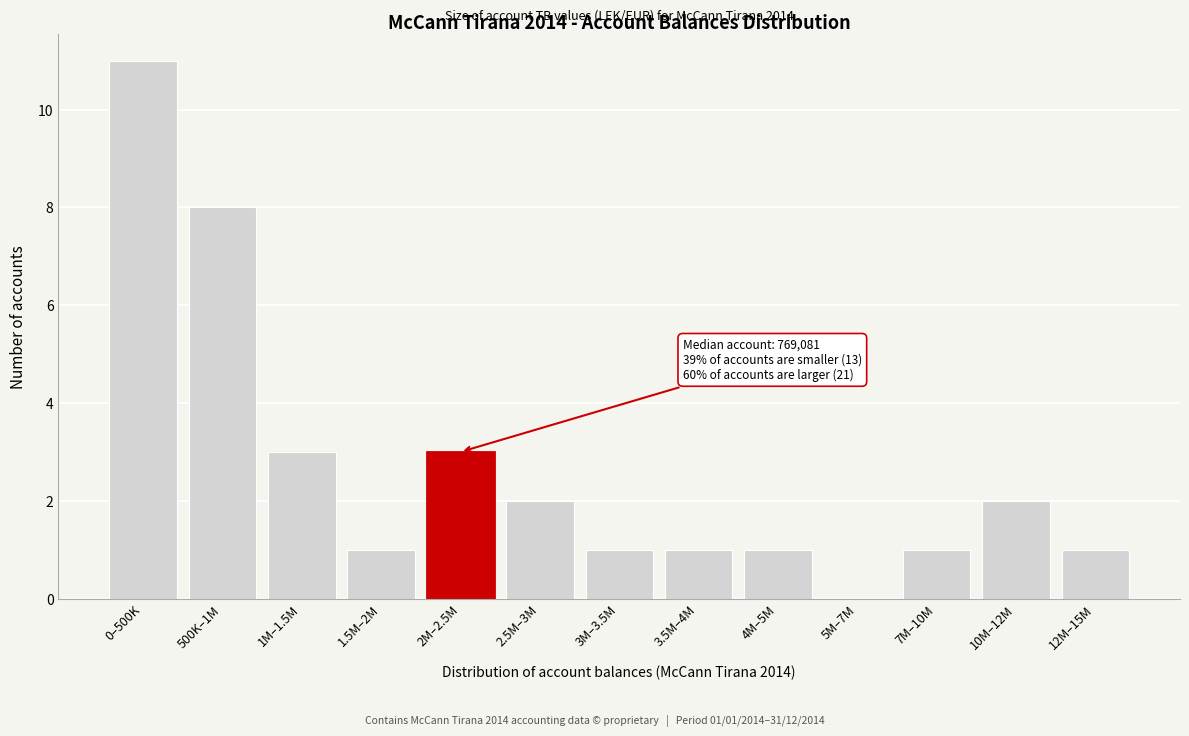

Reading right to left, list all the values displayed in this chart.

12M–15M=1	10M–12M=2	7M–10M=1	5M–7M=0	4M–5M=1	3.5M–4M=1	3M–3.5M=1	2.5M–3M=2	2M–2.5M=3	1.5M–2M=1	1M–1.5M=3	500K–1M=8	0–500K=11